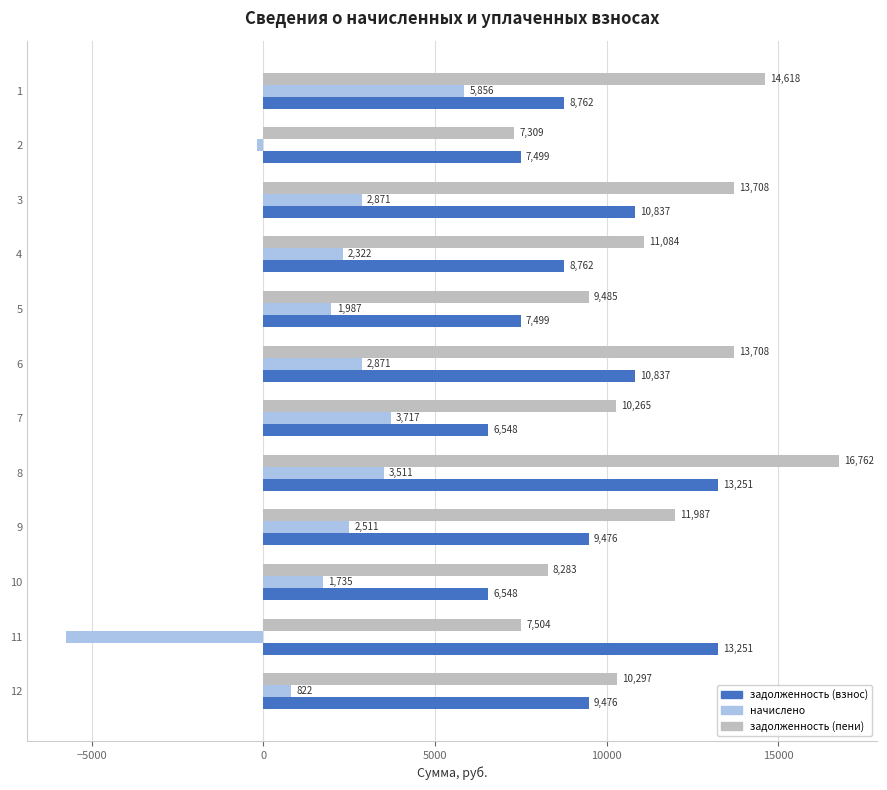

True or false: начислено has a value of -3688.4 at 11.

False